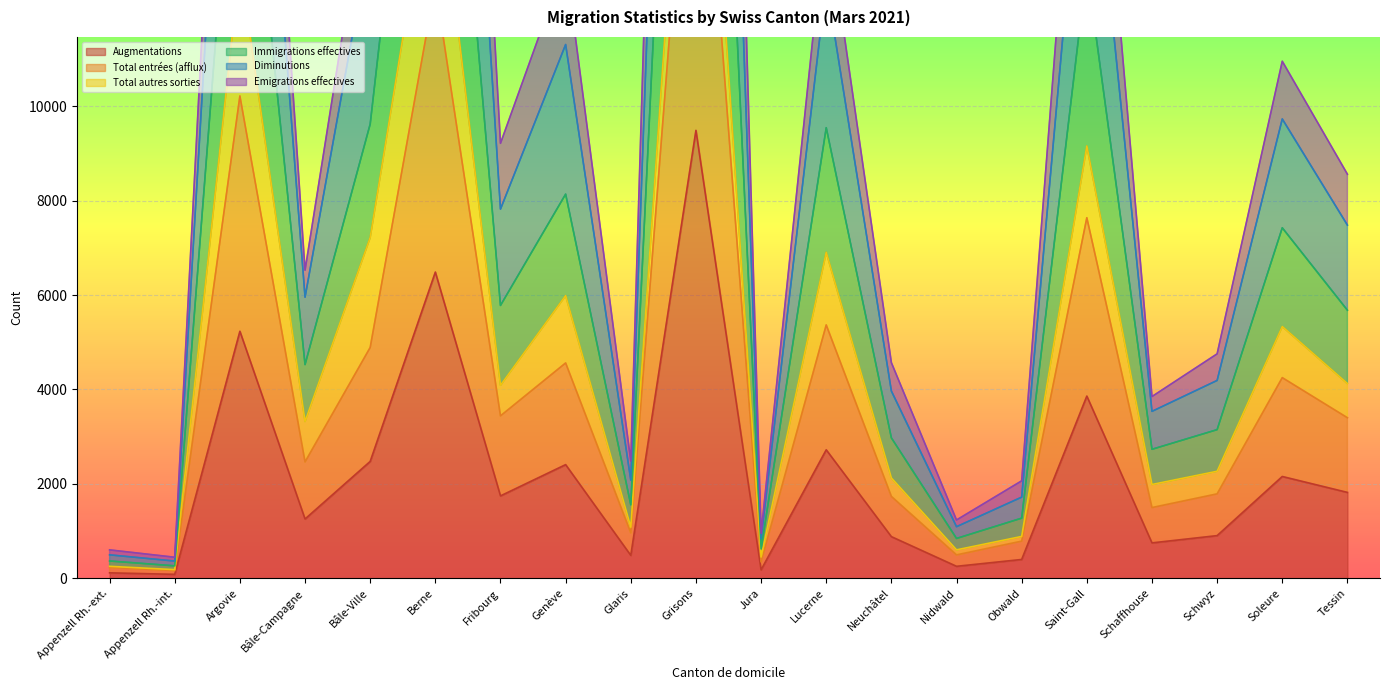

What is the difference between the second highest and second lowest values in the Emigrations effectives series?

21364